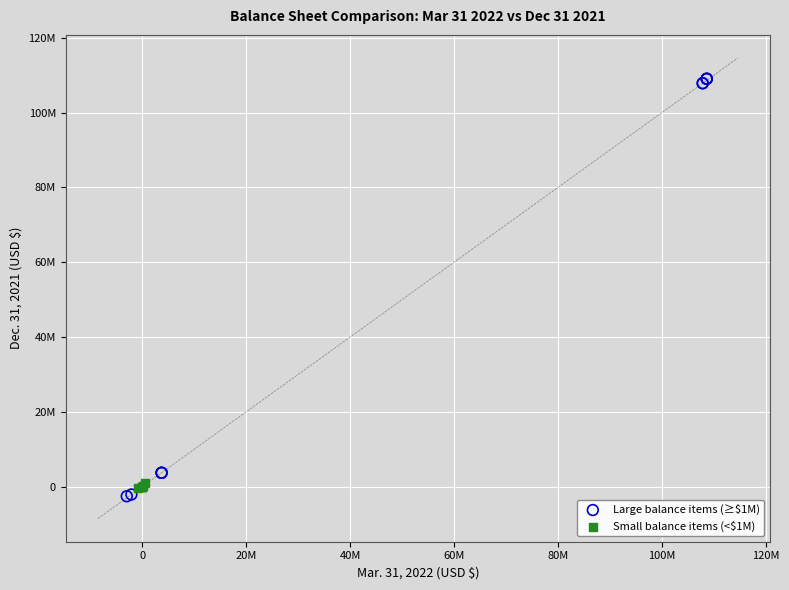

Which series reaches the maximum Y coordinate?

Large balance items (≥$1M)